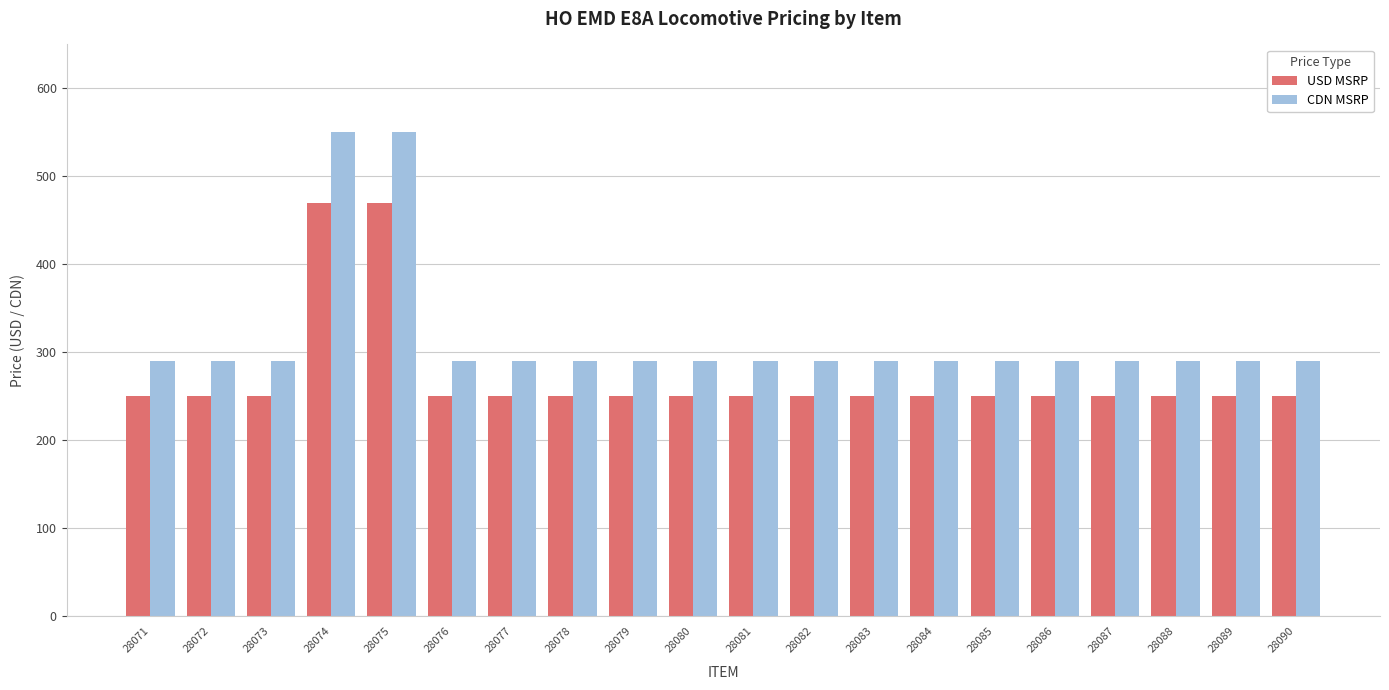

Is the value of USD MSRP at 28085 greater than the value of CDN MSRP at 28081?

No